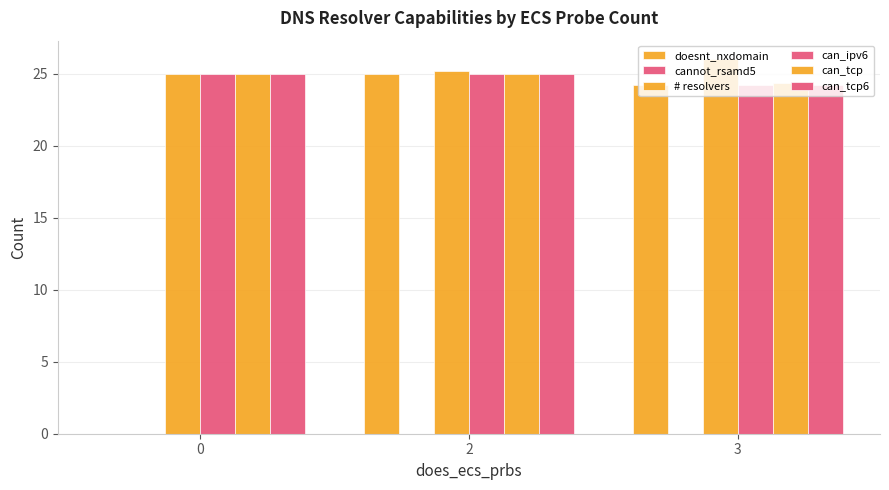

How many series are shown in this chart?

5